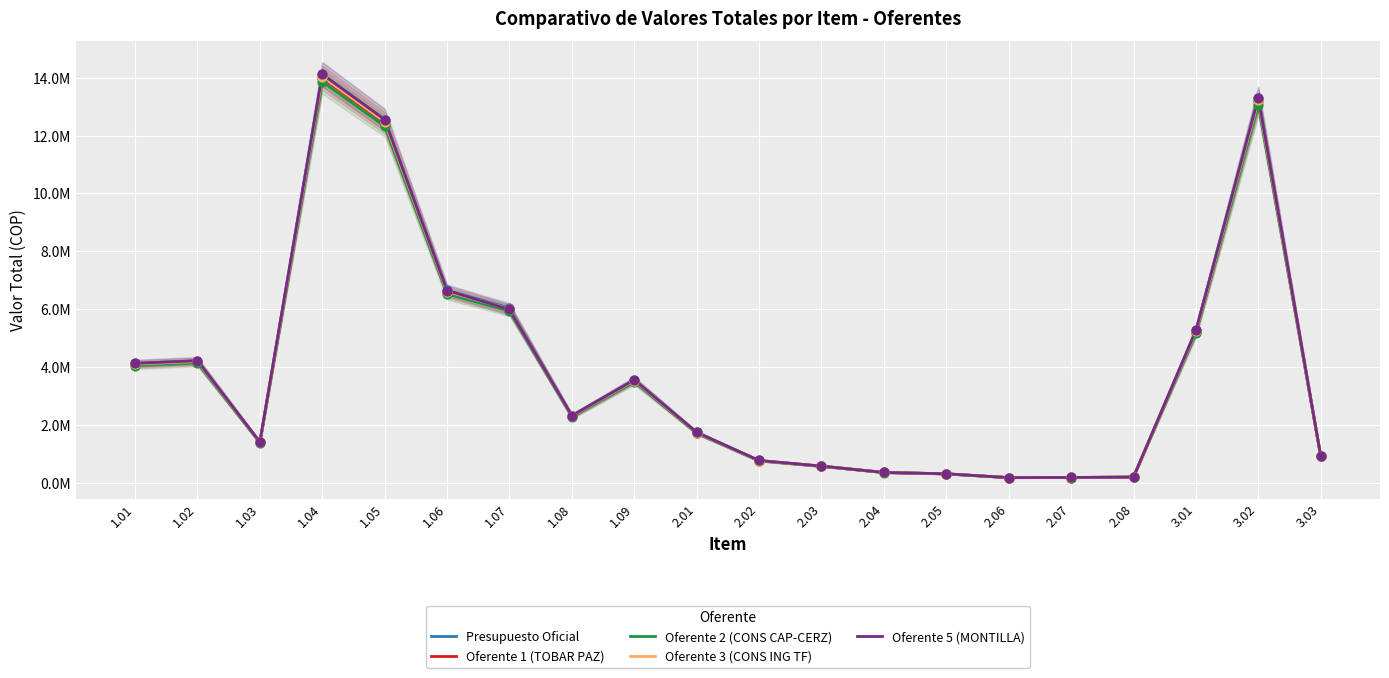

At which category is the sum across all series the highest?

1.04